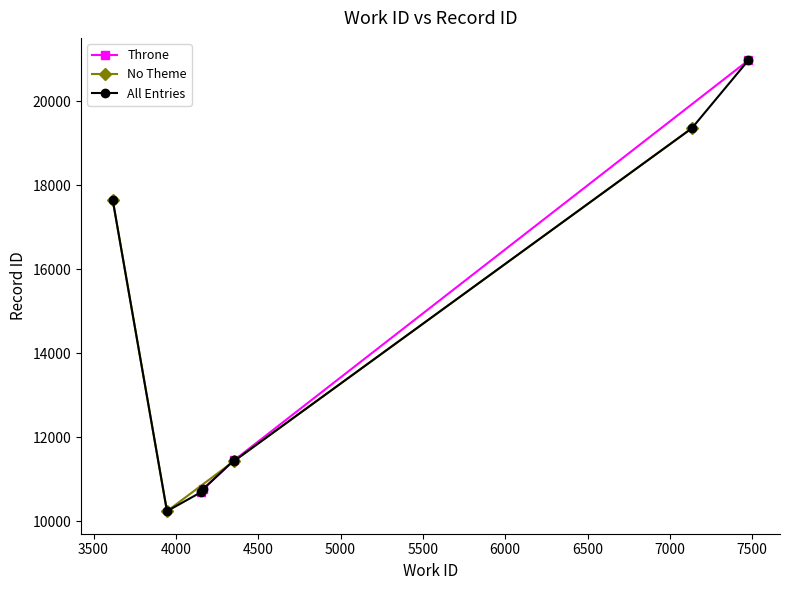

True or false: id has a value of 20968 at 7476_1.

True